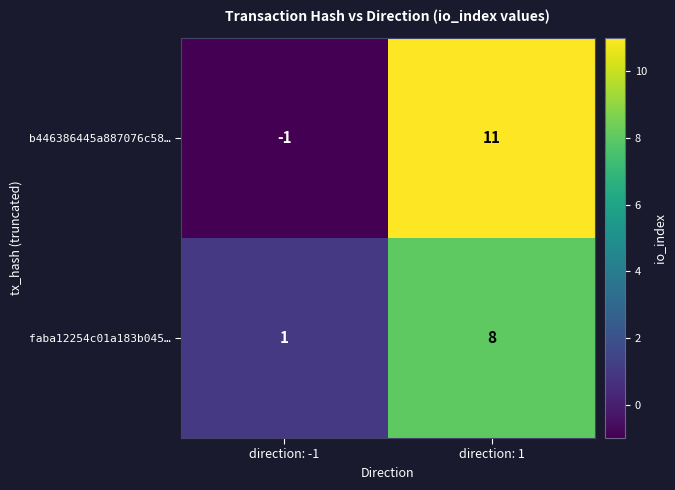

What is the minimum value shown in the chart?

-1